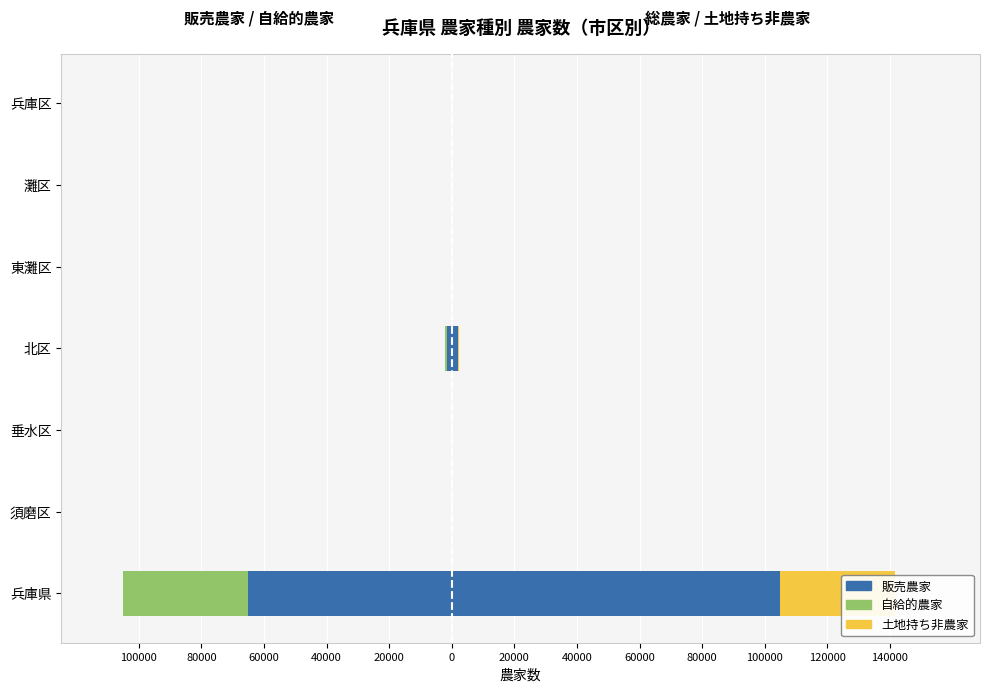

Which series changed the most between 須磨区 and 兵庫区?

自給的農家